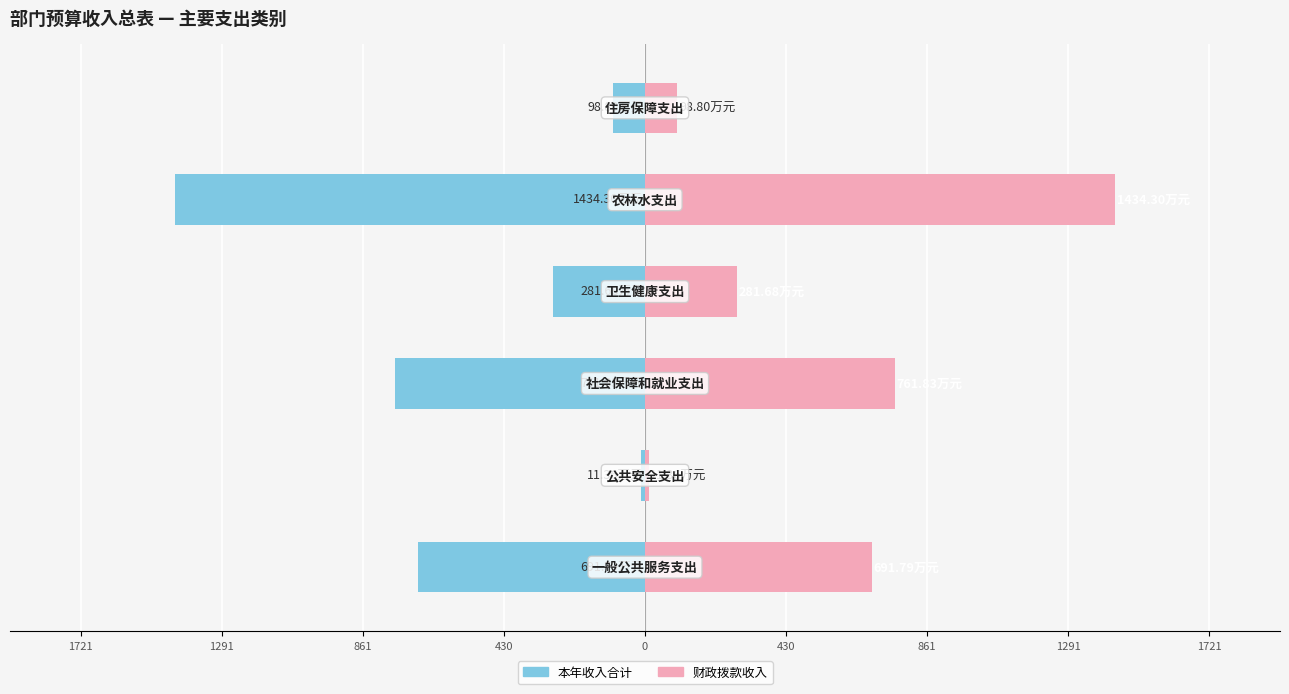

What is the maximum value shown in the chart?

1434.3